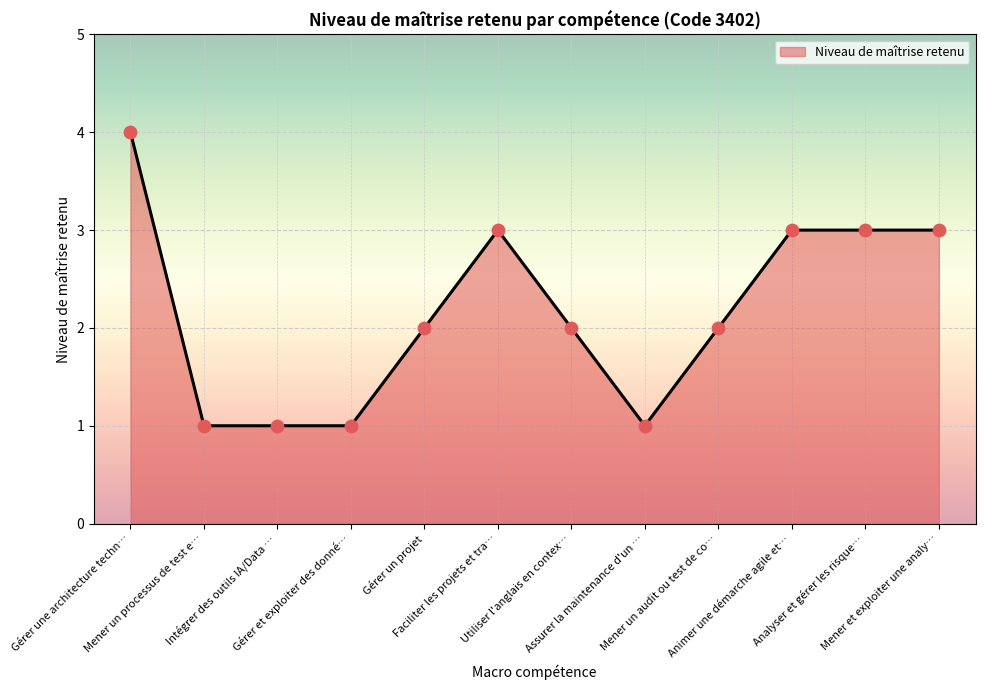

What is the maximum value shown in the chart?

4